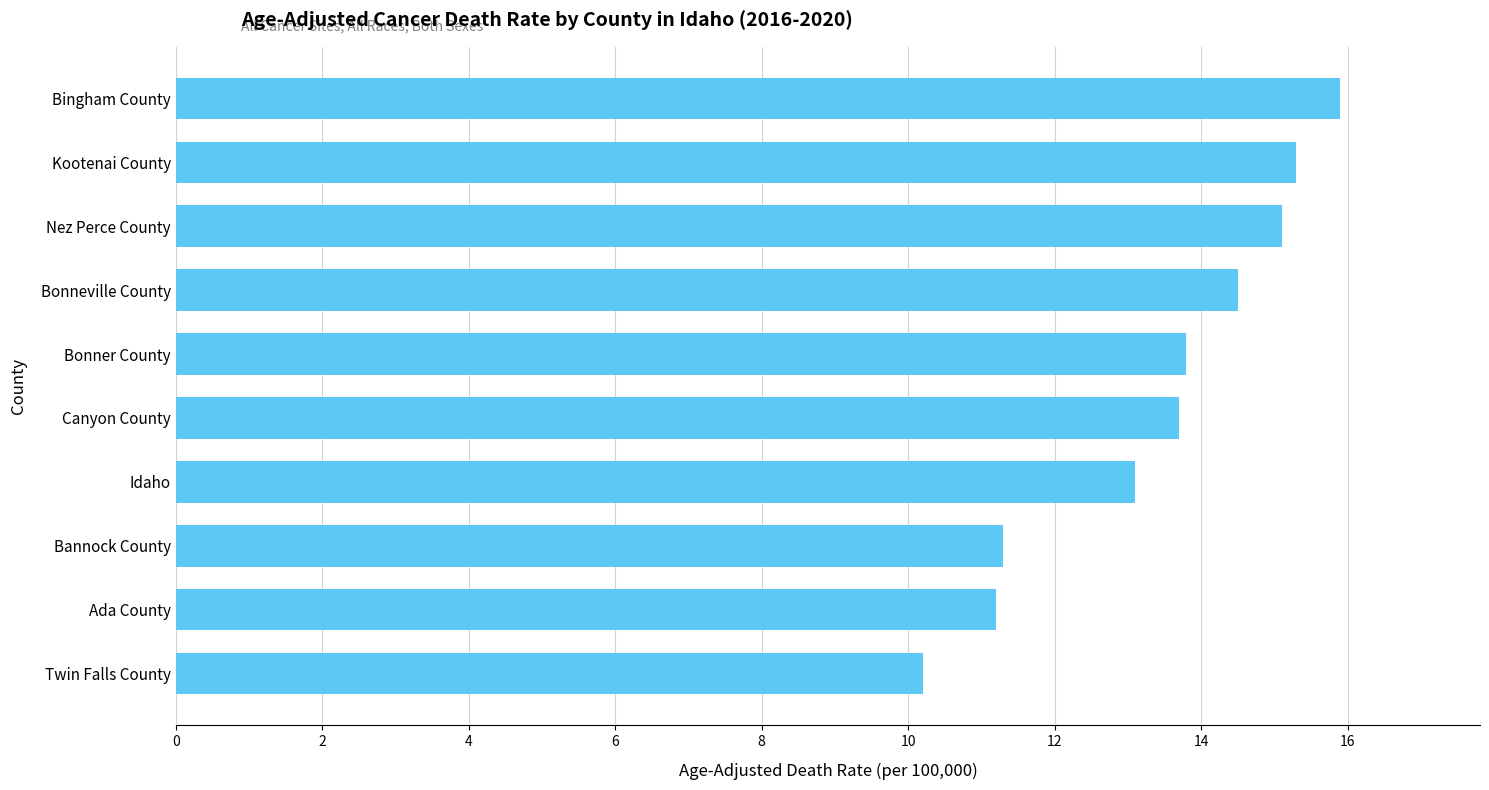

What is the difference between the second highest and second lowest values?

4.1